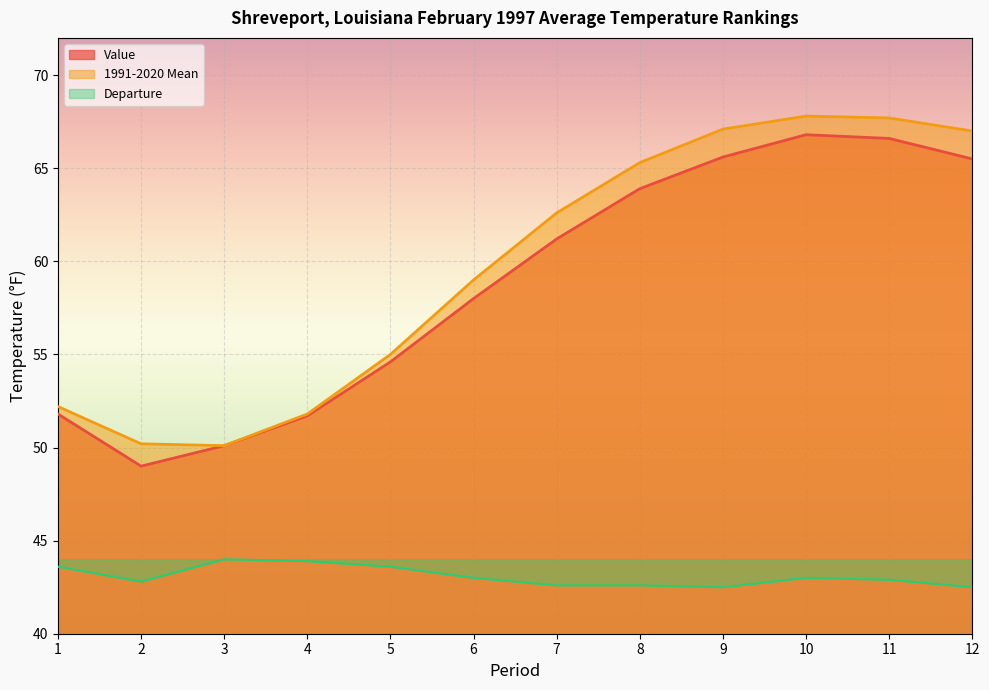

Which series changed the most between 4 and 7?

1991-2020 Mean